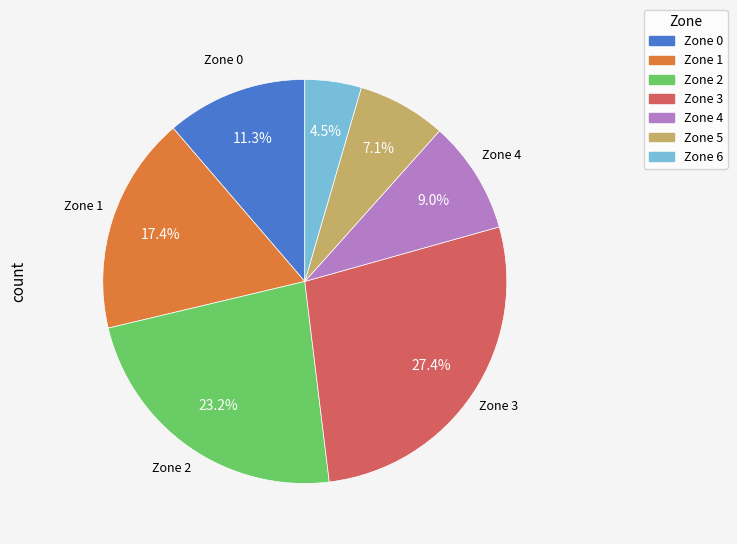

Is there any slice that represents more than half of the pie?

No